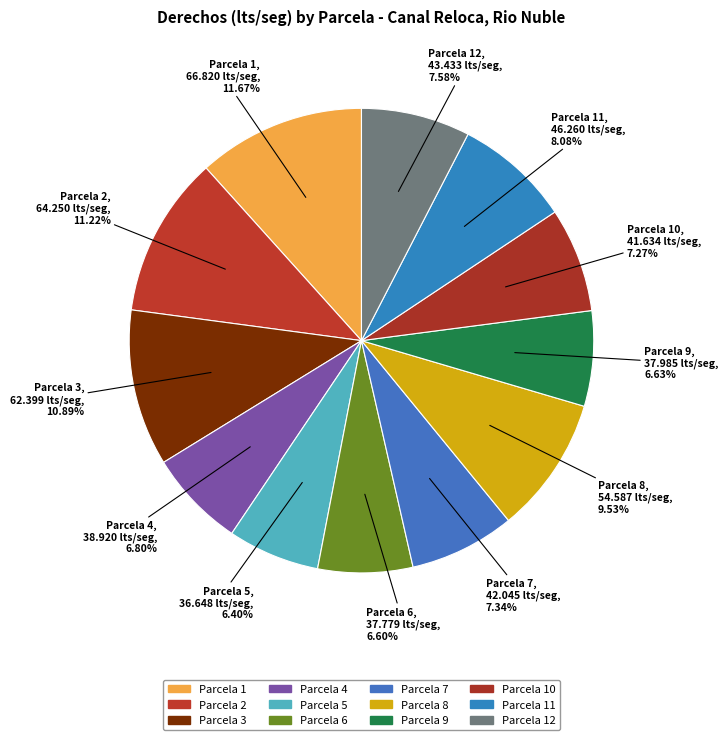

How many slices are in this pie chart?

12